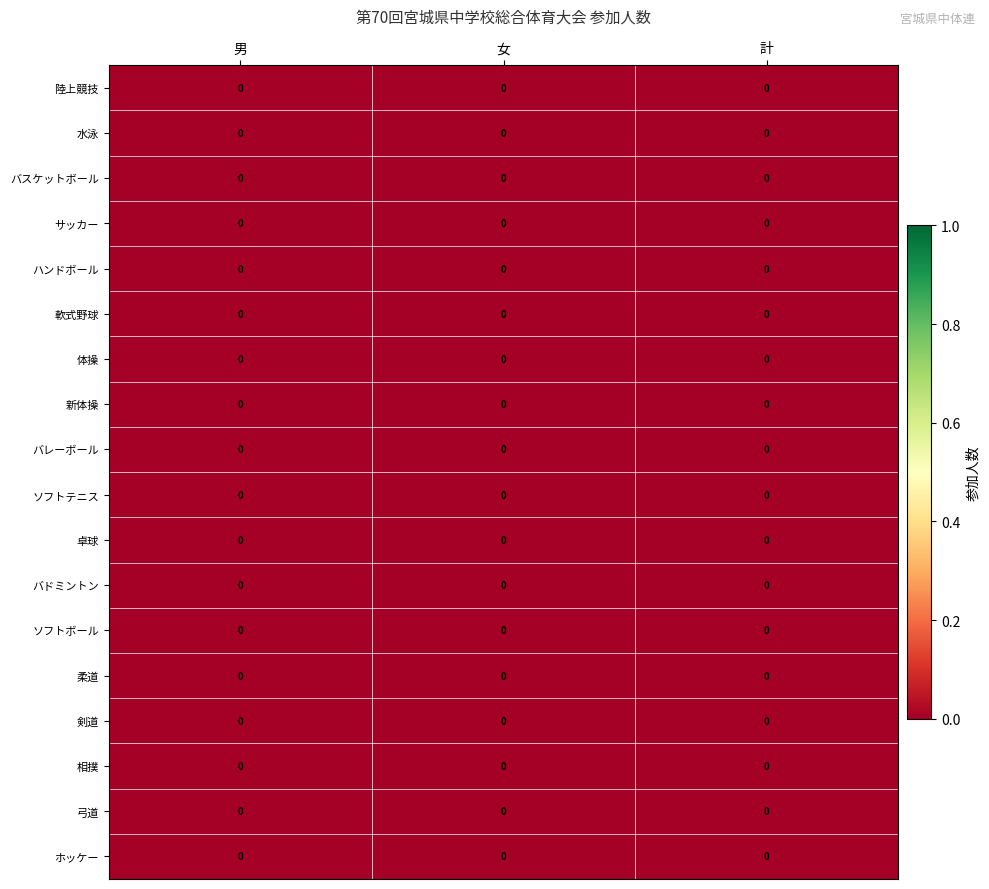

At which category does the chart reach its minimum across all series?

女